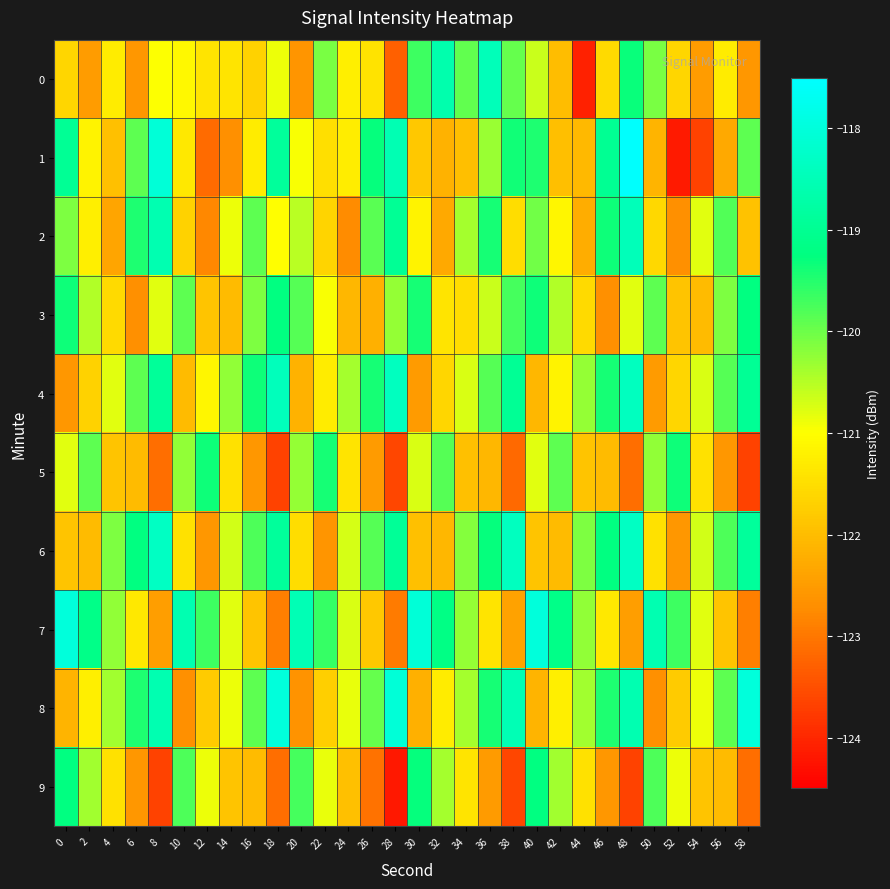

Which series has the widest spread of values?

1